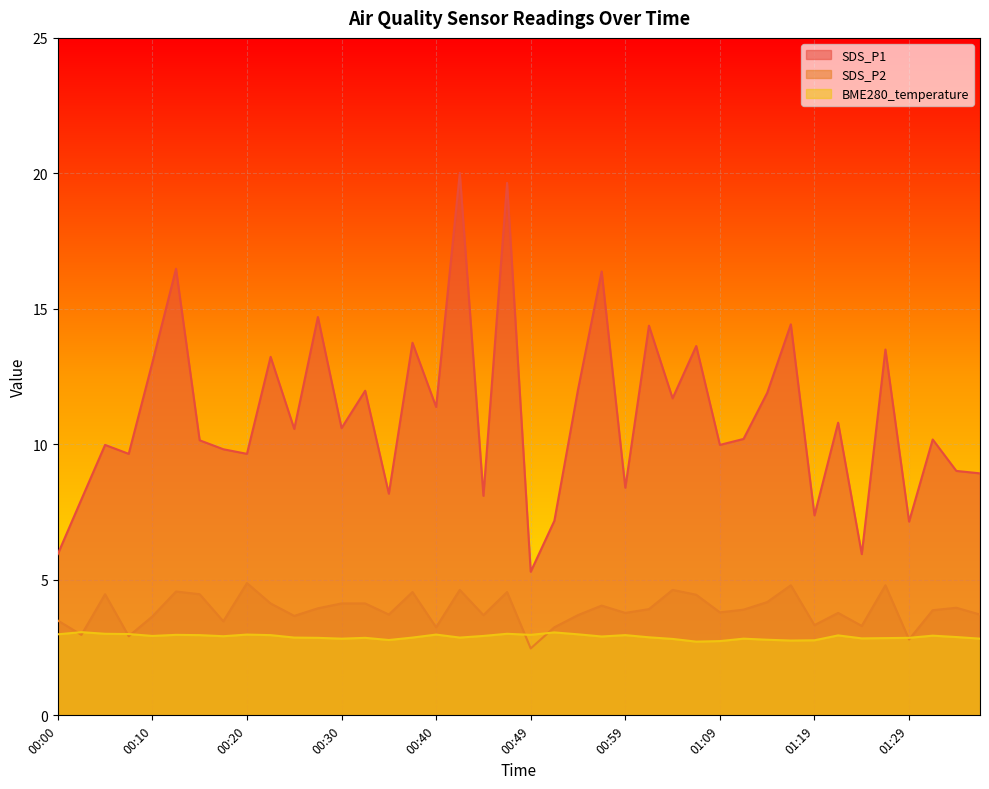

Rank the categories by SDS_P2 value from highest to lowest.

00:20, 01:16, 01:26, 00:42, 01:04, 00:13, 00:37, 00:47, 00:05, 00:15, 01:06, 01:14, 00:22, 00:30, 00:32, 00:57, 01:33, 00:27, 01:01, 01:11, 01:31, 01:09, 00:59, 01:21, 00:35, 01:36, 00:44, 00:54, 00:25, 00:10, 00:00, 00:17, 01:19, 01:24, 00:40, 00:52, 00:03, 00:08, 01:29, 00:49